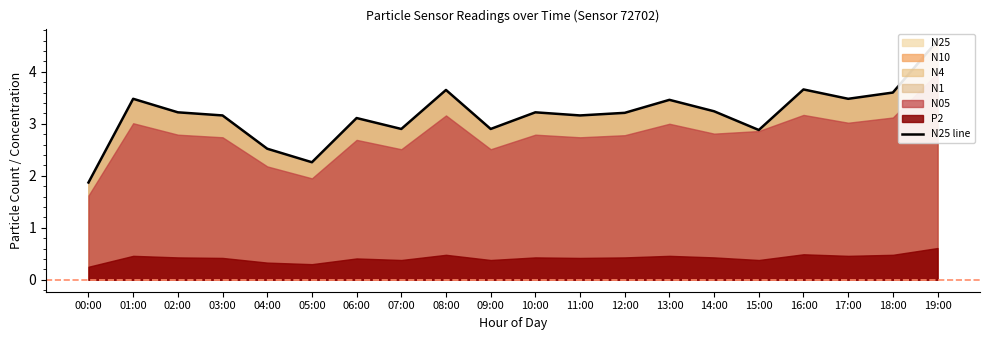

Which label corresponds to the largest value in the chart?

19:00